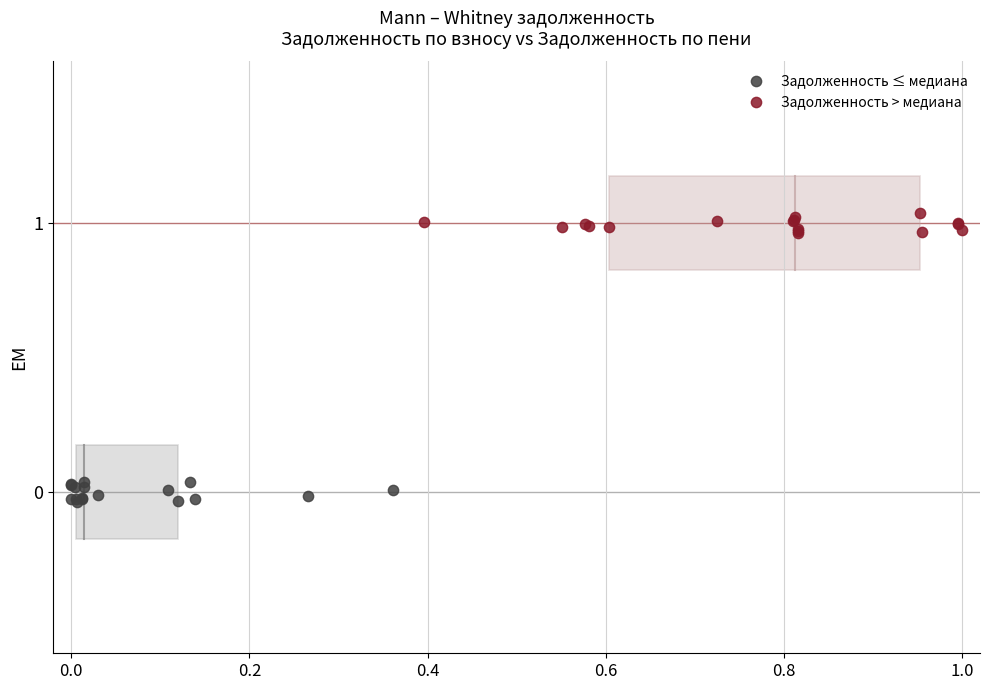

Which series reaches the minimum Y coordinate?

Задолженность ≤ медиана